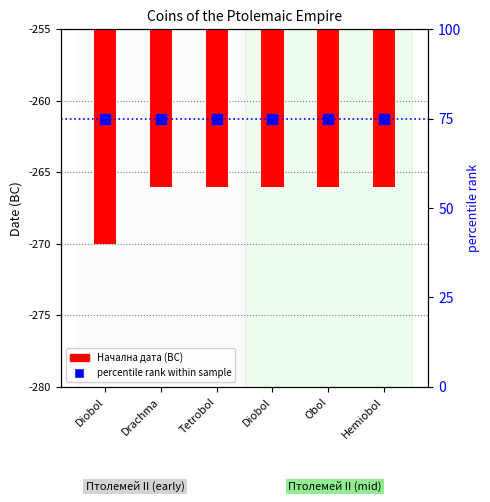

At which category is the sum across all series the highest?

Diobol